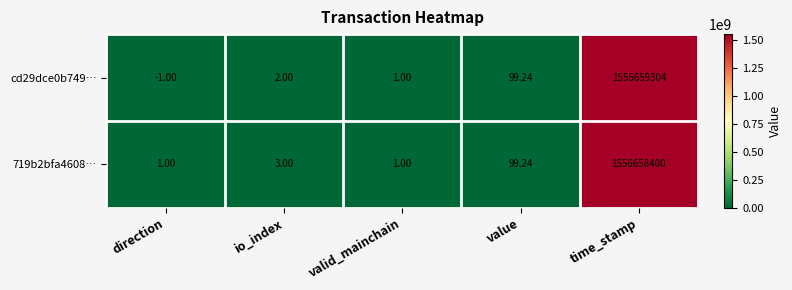

At which category is the sum across all series the highest?

time_stamp